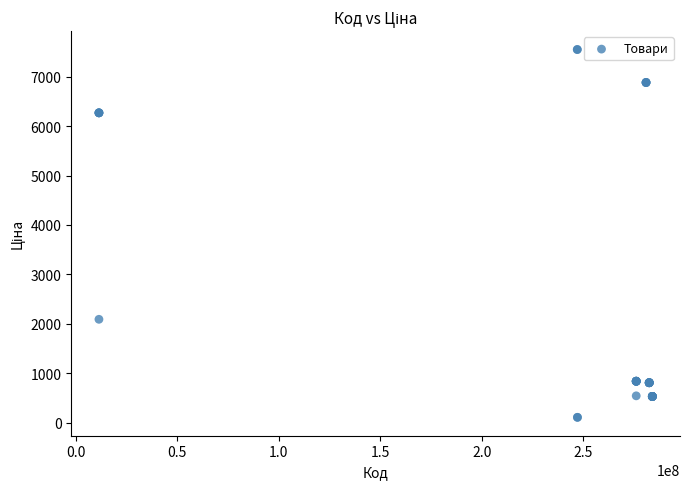

What Y value in the scatter plot is closest to 3829?

2094.3